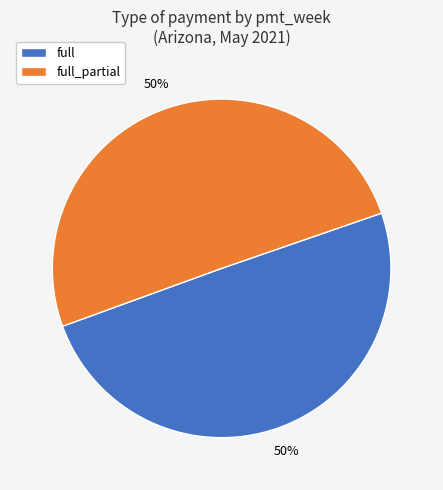

Approximately how many times larger is the value at full compared to full_partial?

1.0